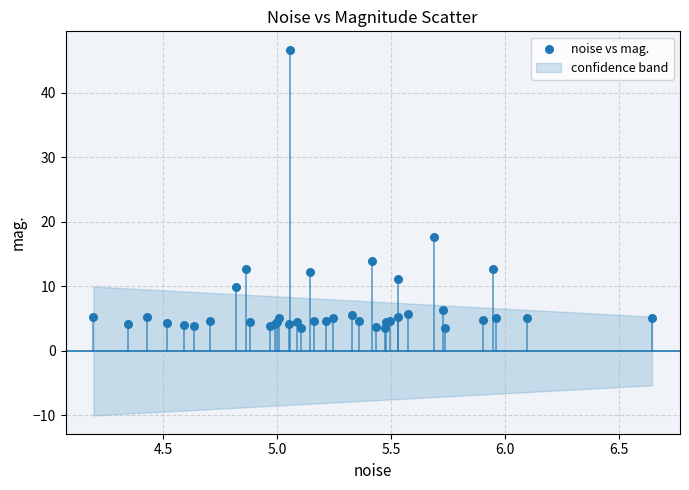

What Y value in the scatter plot is closest to 25?

17.7